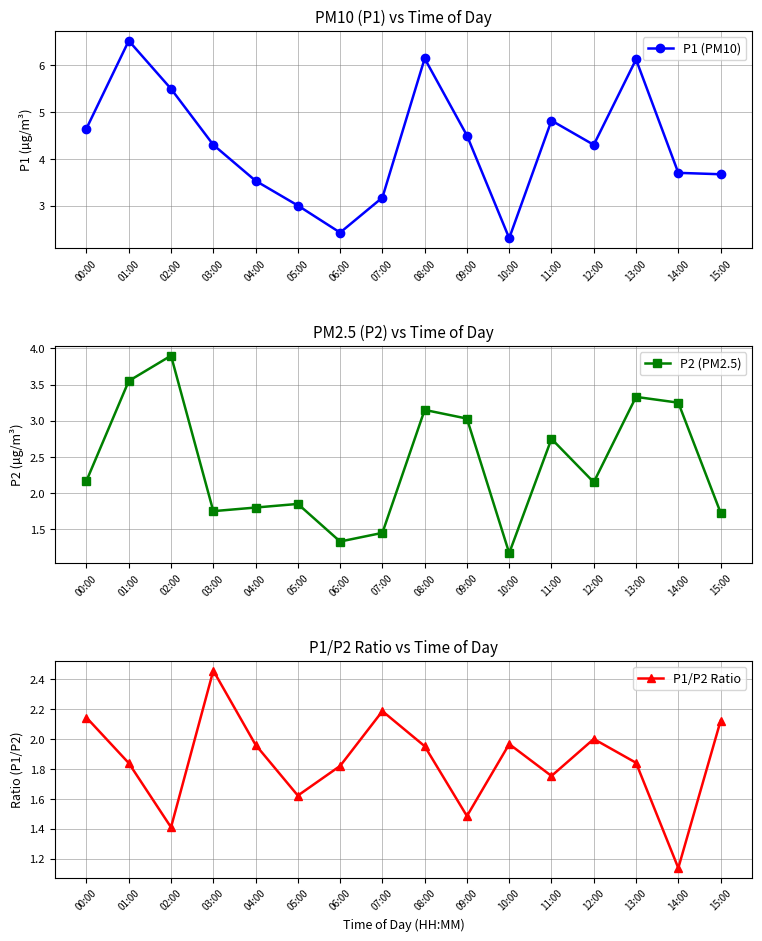

Reading right to left, extract all data points from this chart.

P1 (PM10): 3.7	3.7	6.1	4.3	4.8	2.3	4.5	6.2	3.2	2.4	3.0	3.5	4.3	5.5	6.5	4.7
P2 (PM2.5): 1.7	3.2	3.3	2.1	2.8	1.2	3.0	3.1	1.4	1.3	1.9	1.8	1.8	3.9	3.5	2.2
P1/P2 Ratio: 2.1	1.1	1.8	2.0	1.8	2.0	1.5	2.0	2.2	1.8	1.6	2.0	2.5	1.4	1.8	2.1